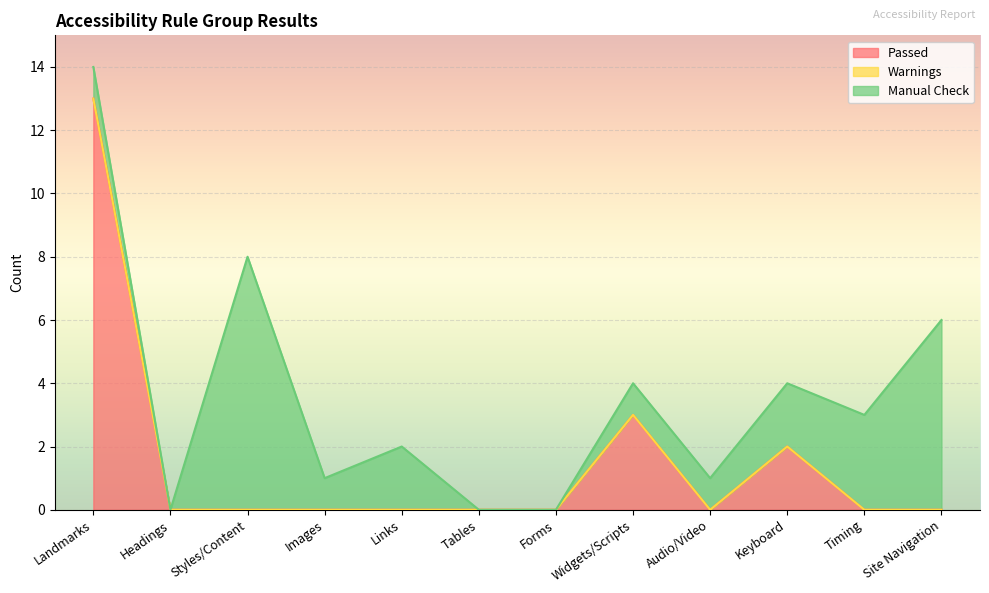

At which category is the sum across all series the highest?

Landmarks